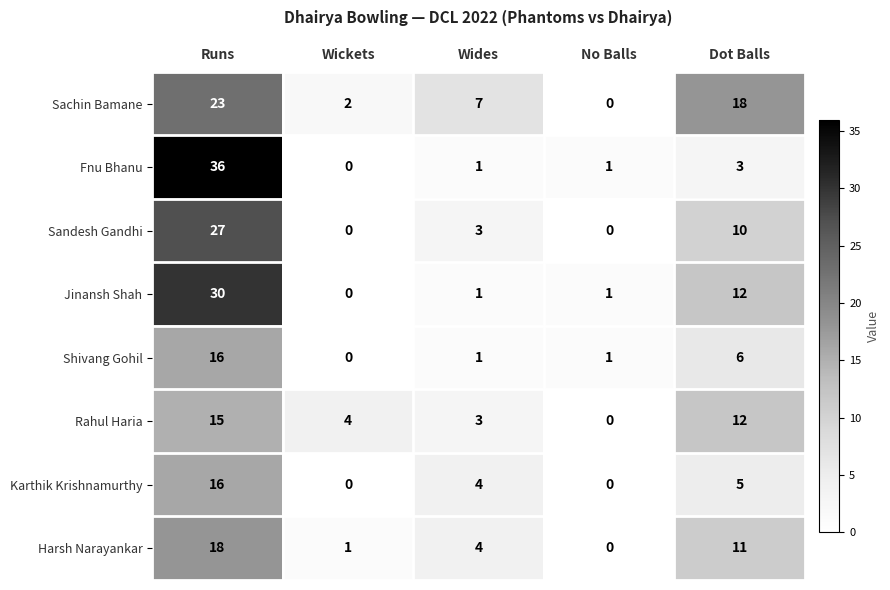

True or false: Shivang Gohil has a value of 11 at Wickets.

False